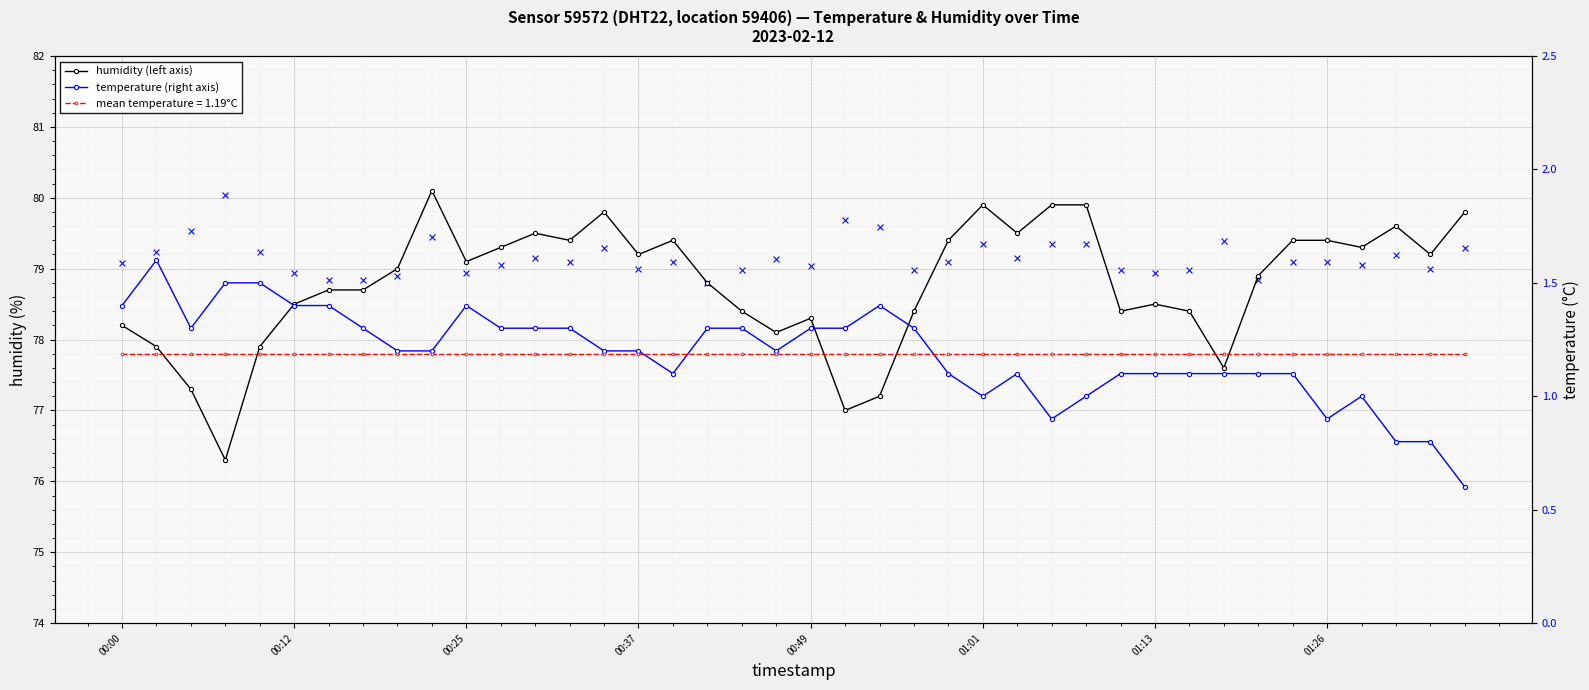

At which category is the sum across all series the highest?

9